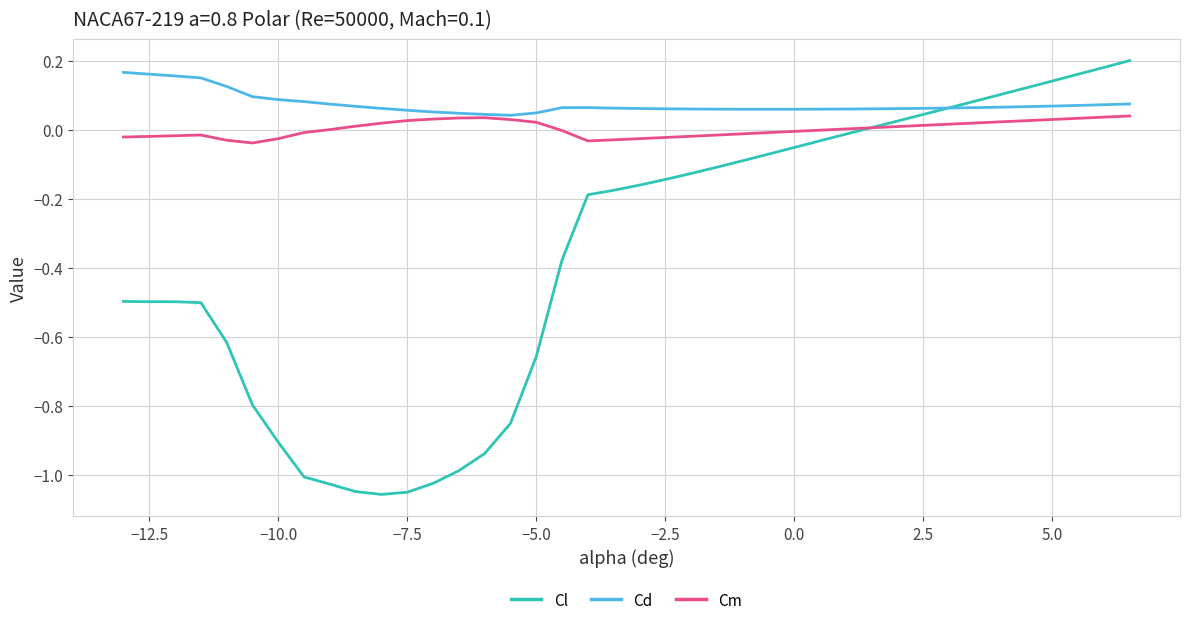

Which series has the widest spread of values?

Cl